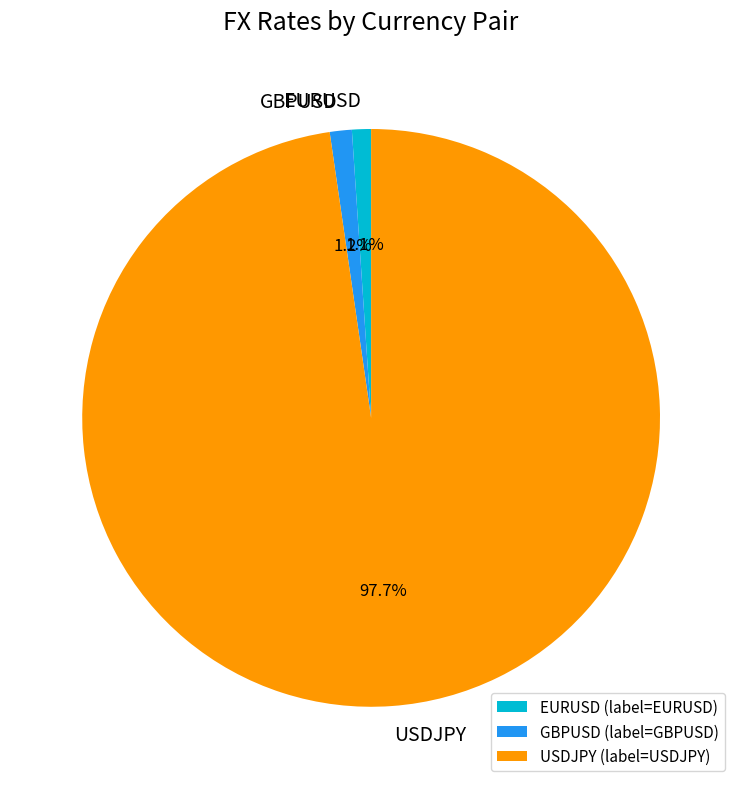

What percentage is the GBPUSD slice, to the nearest percent?

1%